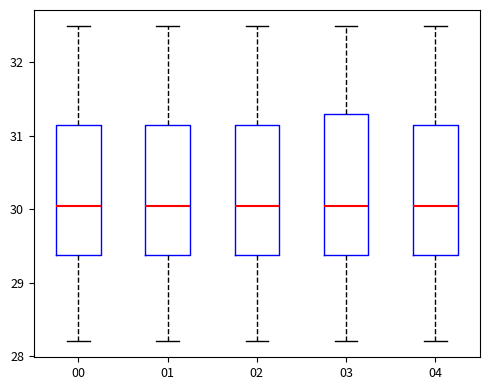

Where is the lower edge of the box at x = 03 on the y-axis? The values are not printed on the chart, so give them approximately, as read against the axis.

29.4